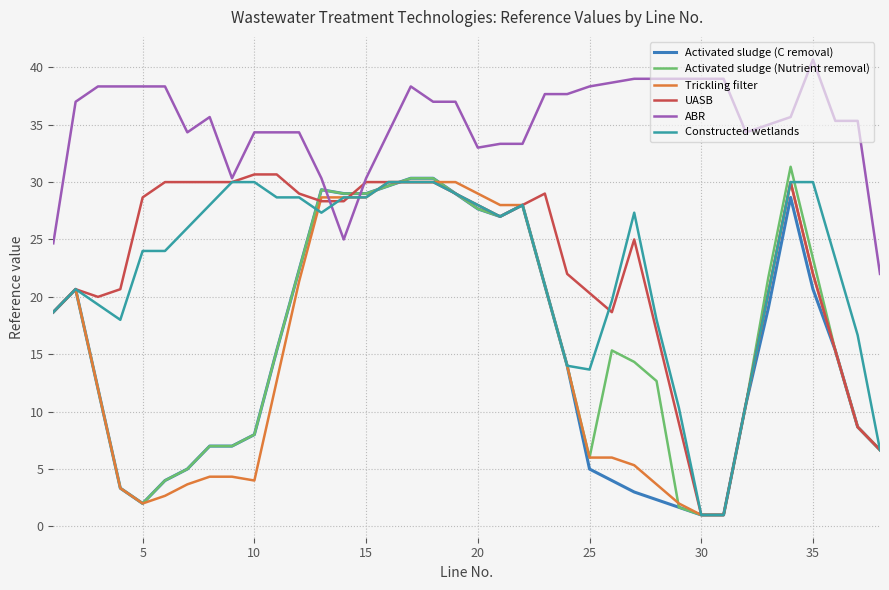

How many distinct data groups are displayed?

6